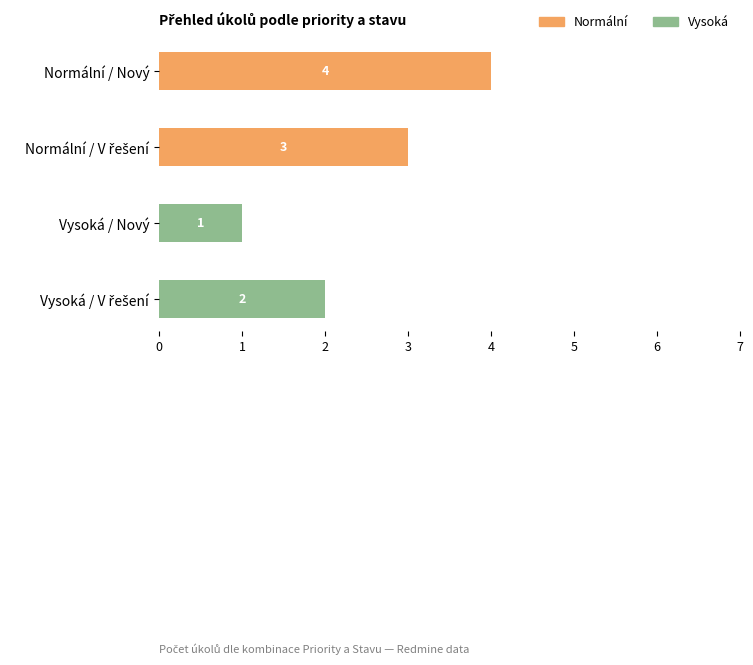

The Normální series shows 6 at Normální / Nový. True or false?

False